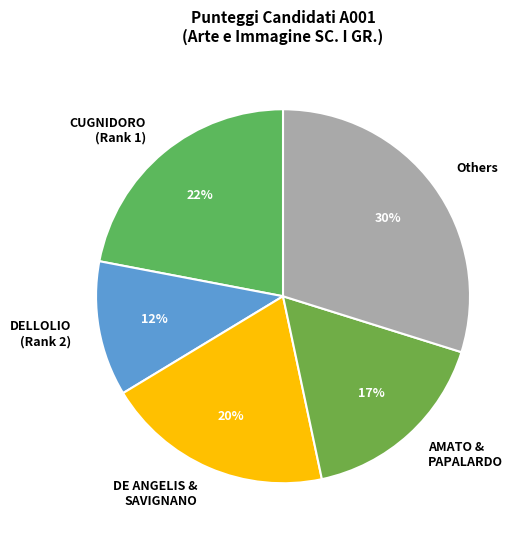

To the nearest percent, what portion does DELLOLIO (Rank 2) represent?

12%